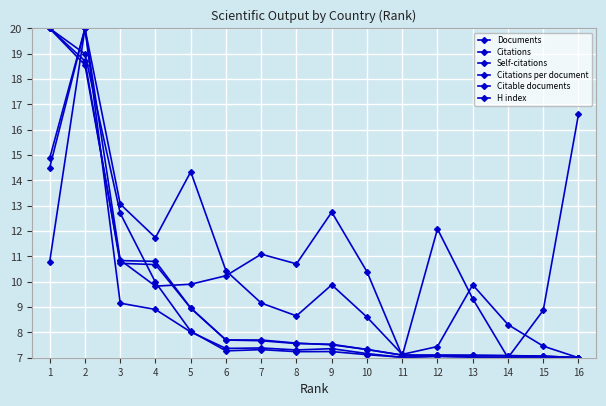

True or false: Citable documents has more than 2 points higher than both neighbors.

False